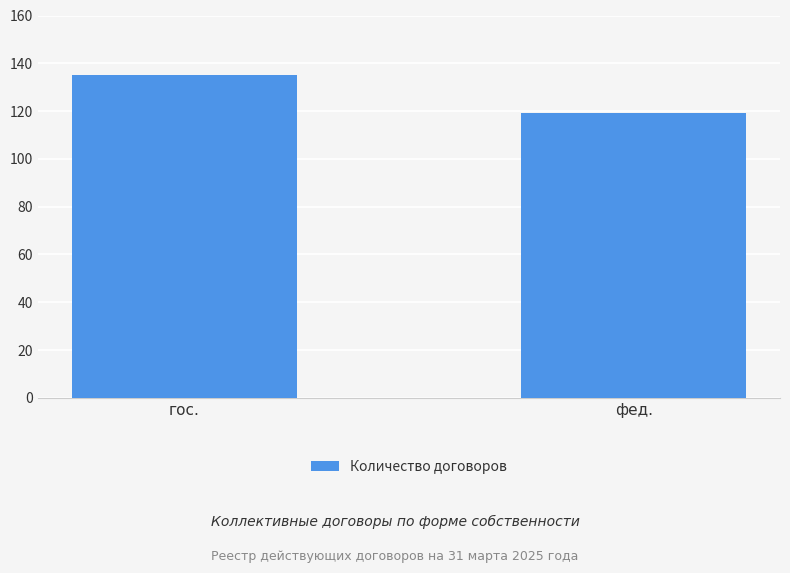

What is the sum of all values?

254